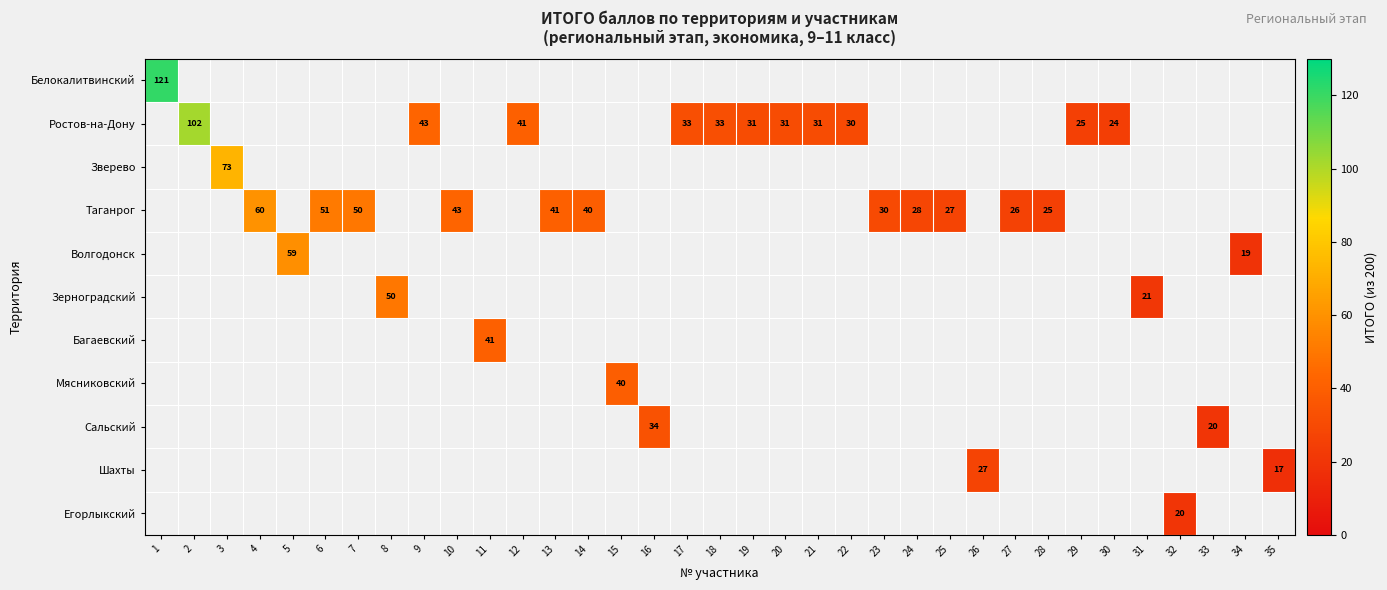

How many positive values does the Зверево series have?

1